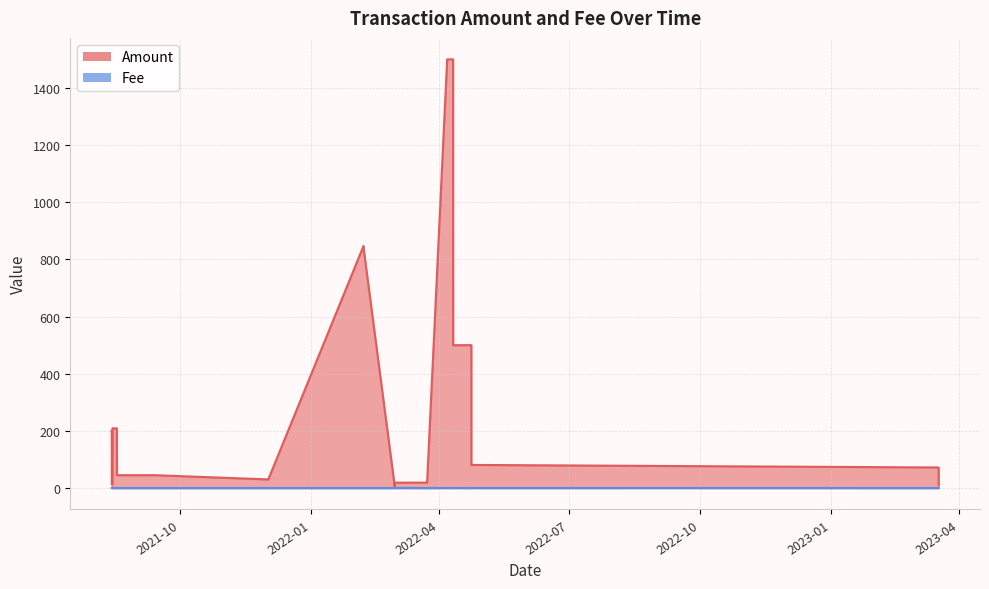

Is it true that Fee equals 0.0 at 2022-02-06 17:39?

True